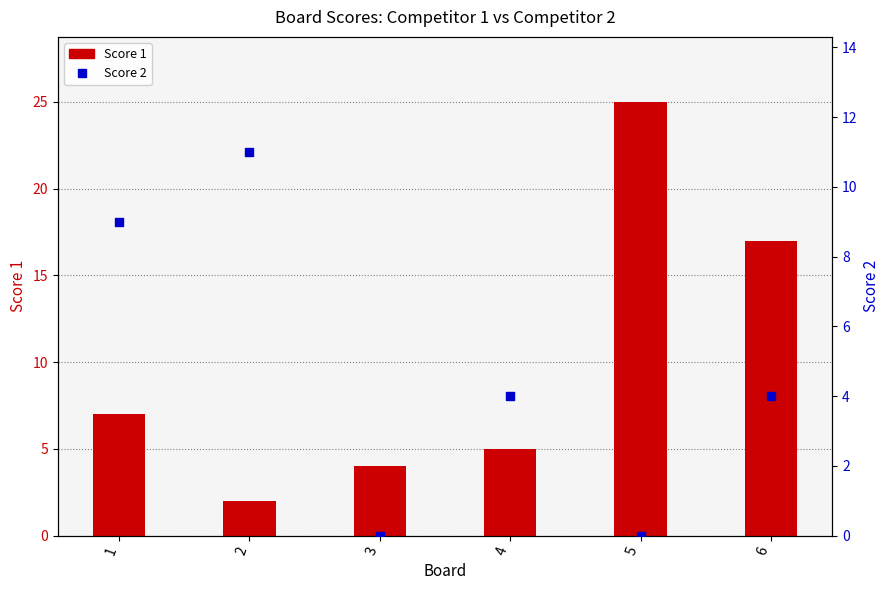

What is the total value across all series at 1?

16